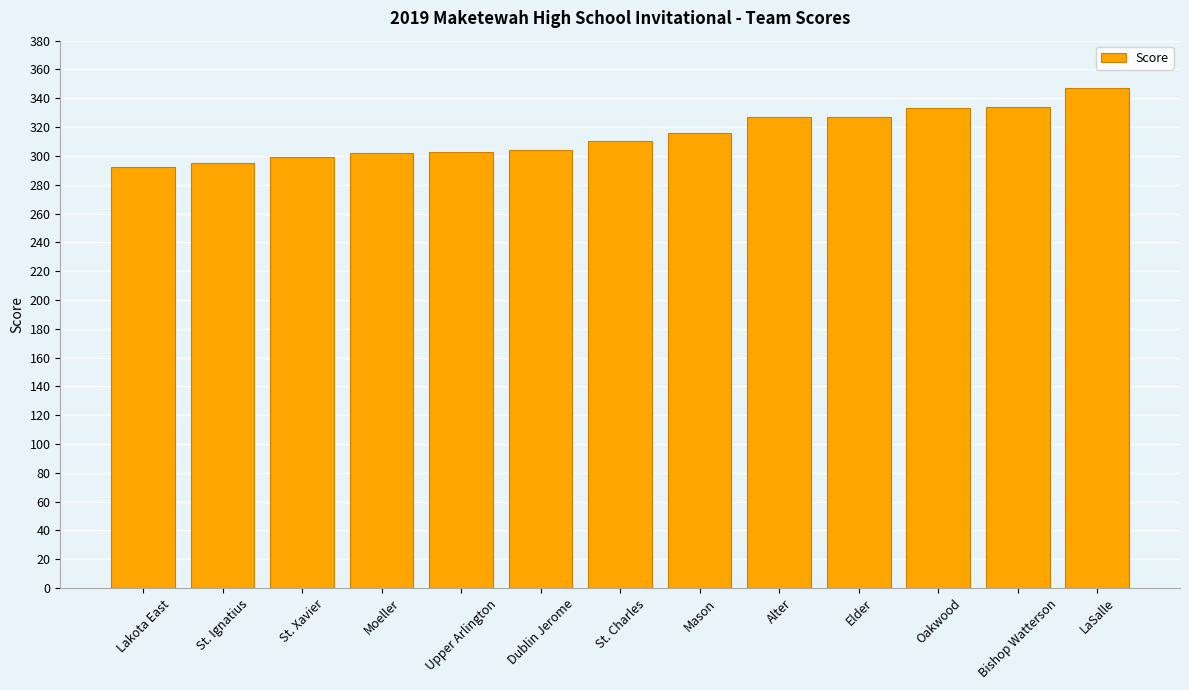

What is the change in value from Upper Arlington to Oakwood?

+30